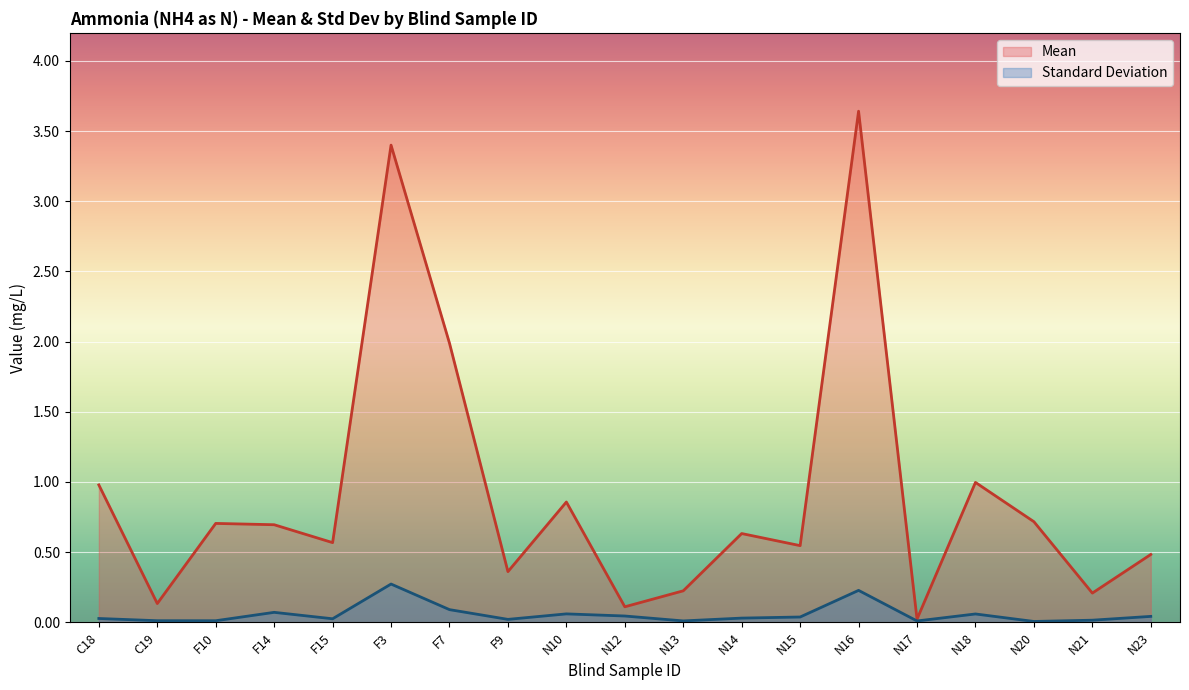

Reading left to right, extract all data points from this chart.

Mean: 1.0	0.1	0.7	0.7	0.6	3.4	2.0	0.4	0.9	0.1	0.2	0.6	0.5	3.6	0.0	1.0	0.7	0.2	0.5
Standard Deviation: 0.0	0.0	0.0	0.1	0.0	0.3	0.1	0.0	0.1	0.0	0.0	0.0	0.0	0.2	0.0	0.1	0.0	0.0	0.0